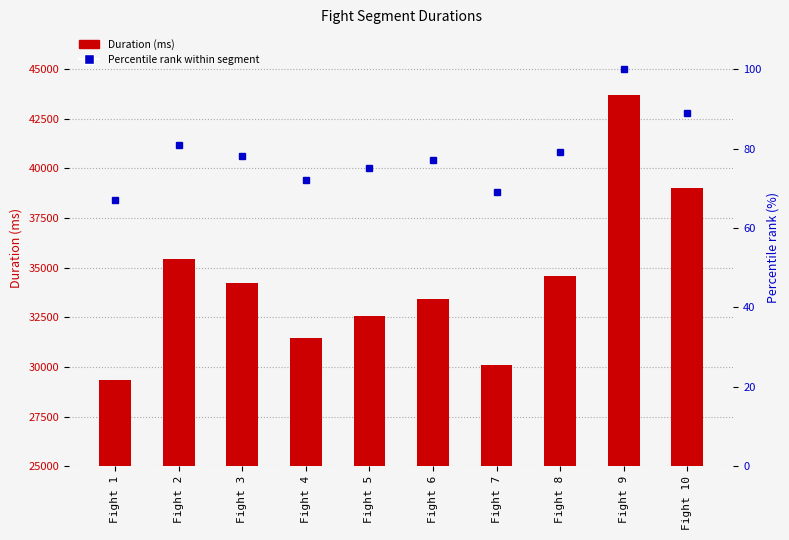

Is the value of Percentile rank within segment at Fight 9 greater than the value of Duration (ms) at Fight 9?

No